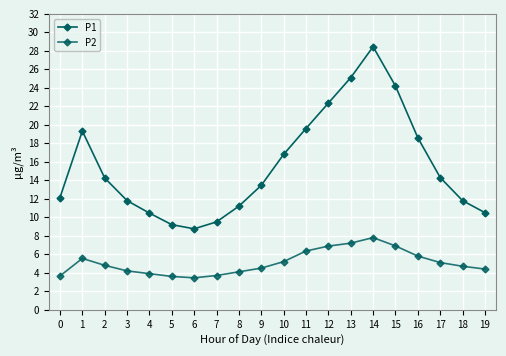

Count the number of categories in the chart.

20